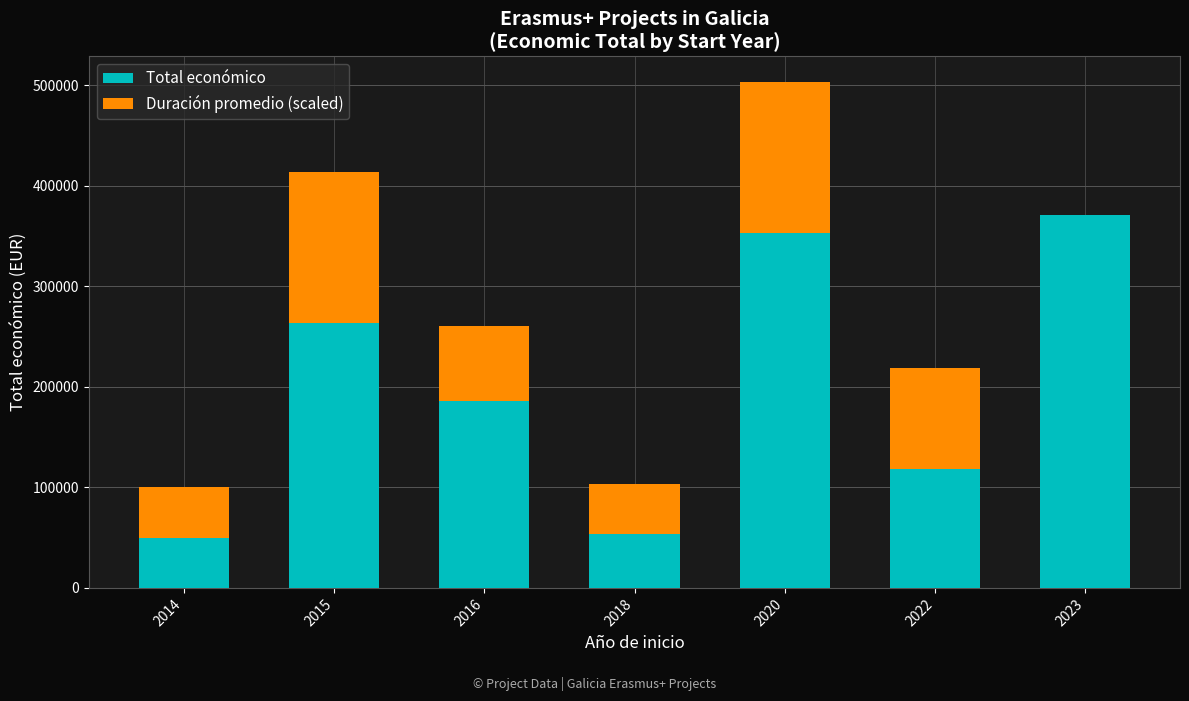

Reading right to left, list the values for the Total económico series.

2023=370504	2022=118285	2020=353195	2018=53714	2016=185516	2015=263534	2014=50102